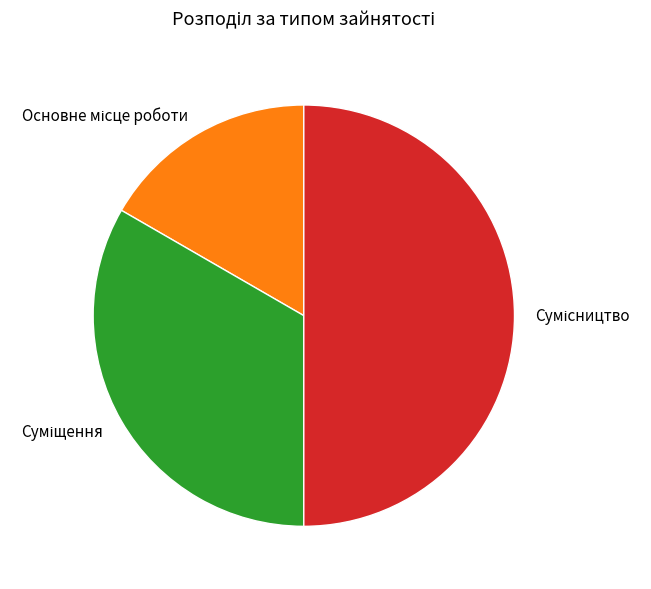

Is there a majority slice in this chart?

No